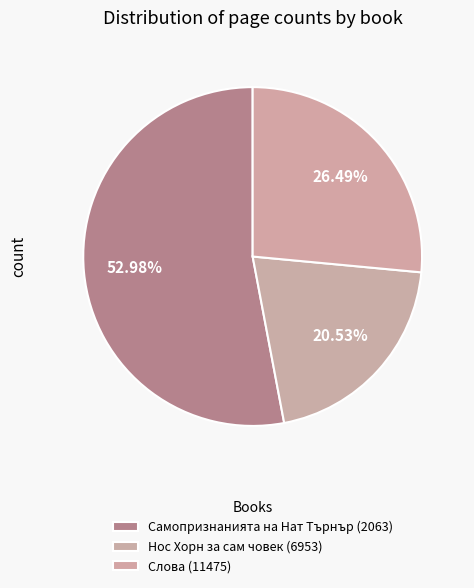

Is it true that Самопризнанията на Нат Търнър (2063) is 53% of the pie?

True